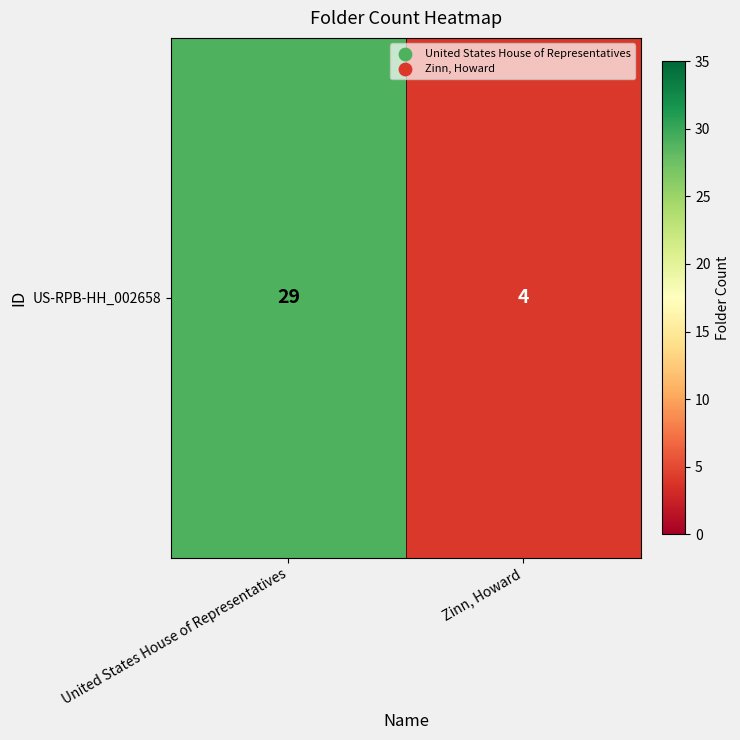

What is the minimum value shown in the chart?

4